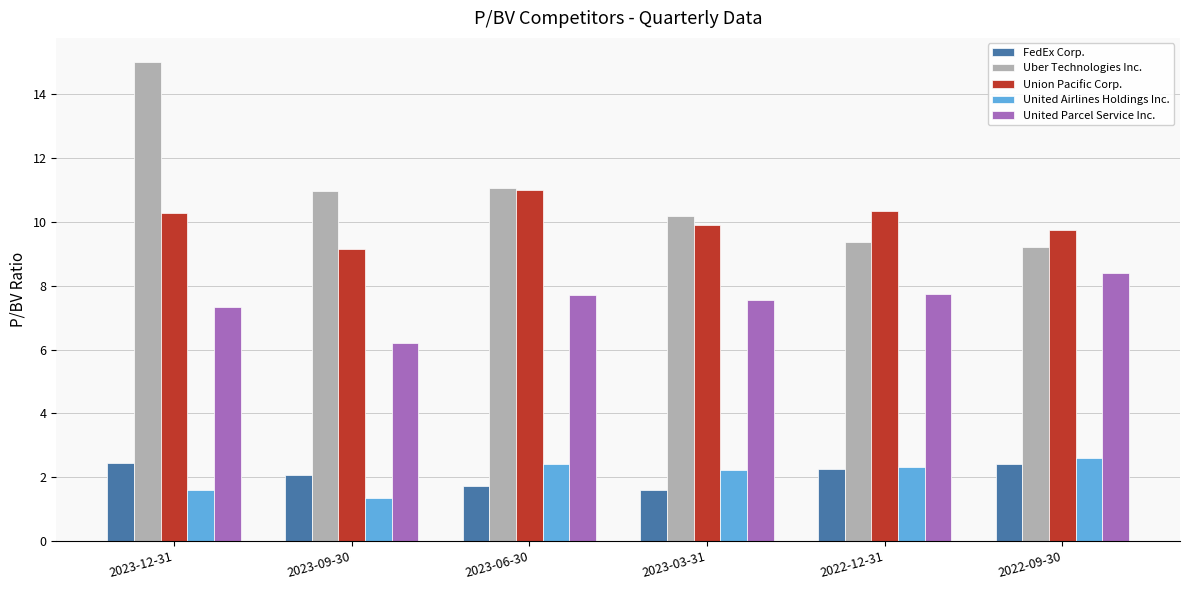

Which series has the largest range (max minus min)?

Uber Technologies Inc.